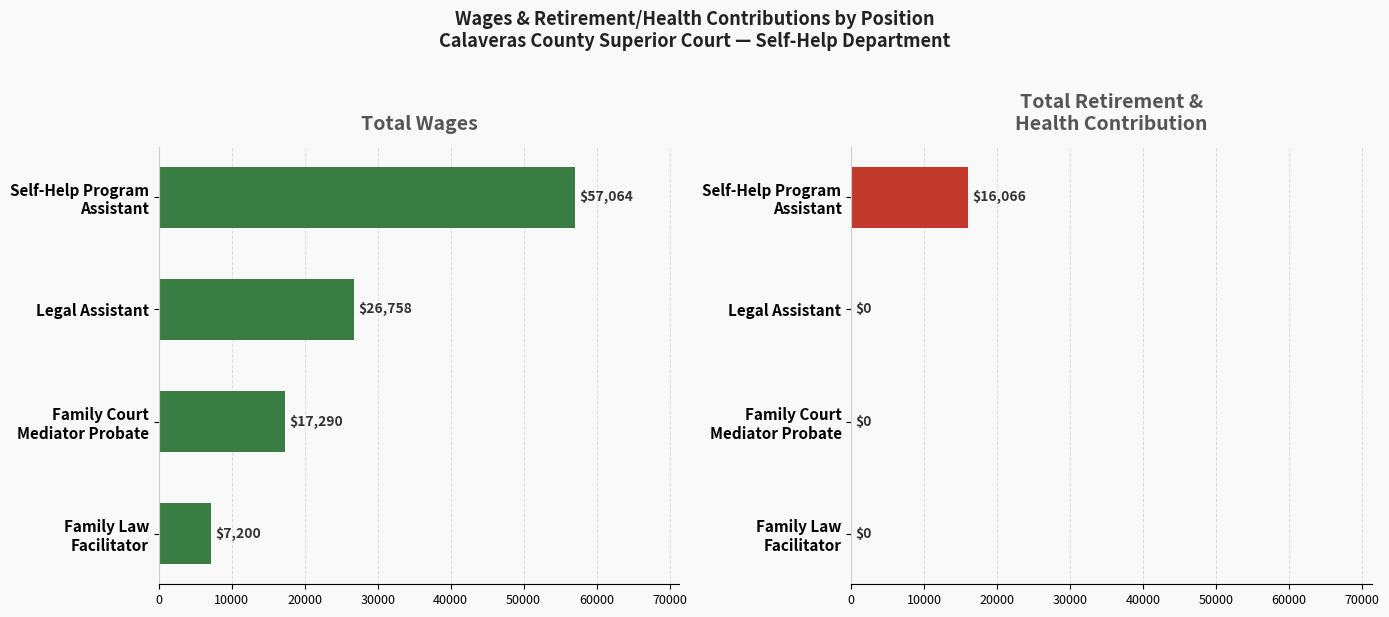

Which series has the largest total across all categories?

Total Wages